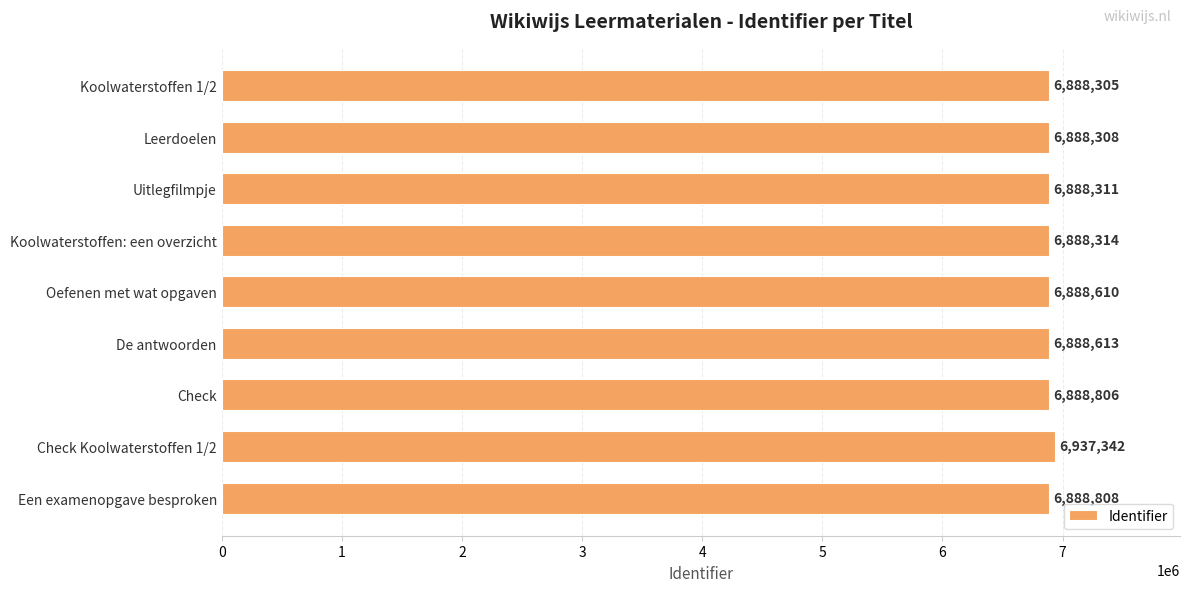

Which has a higher value, Uitlegfilmpje or Check Koolwaterstoffen 1/2?

Check Koolwaterstoffen 1/2